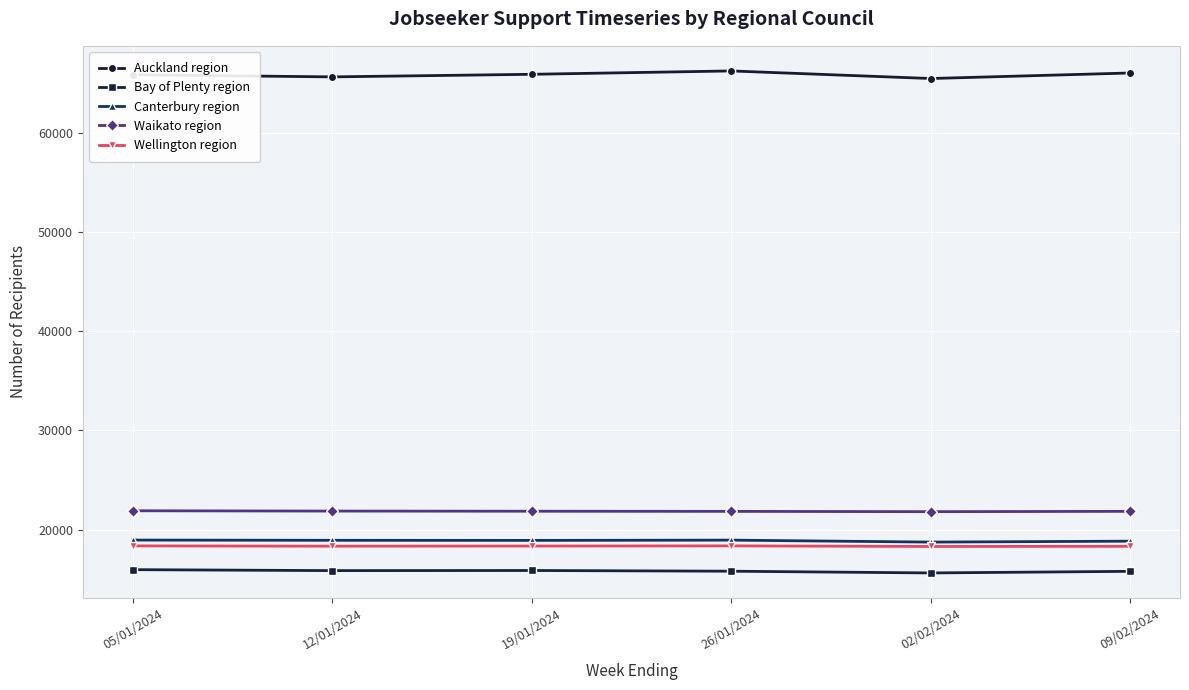

What is the total value across all series at 05/01/2024?

141048